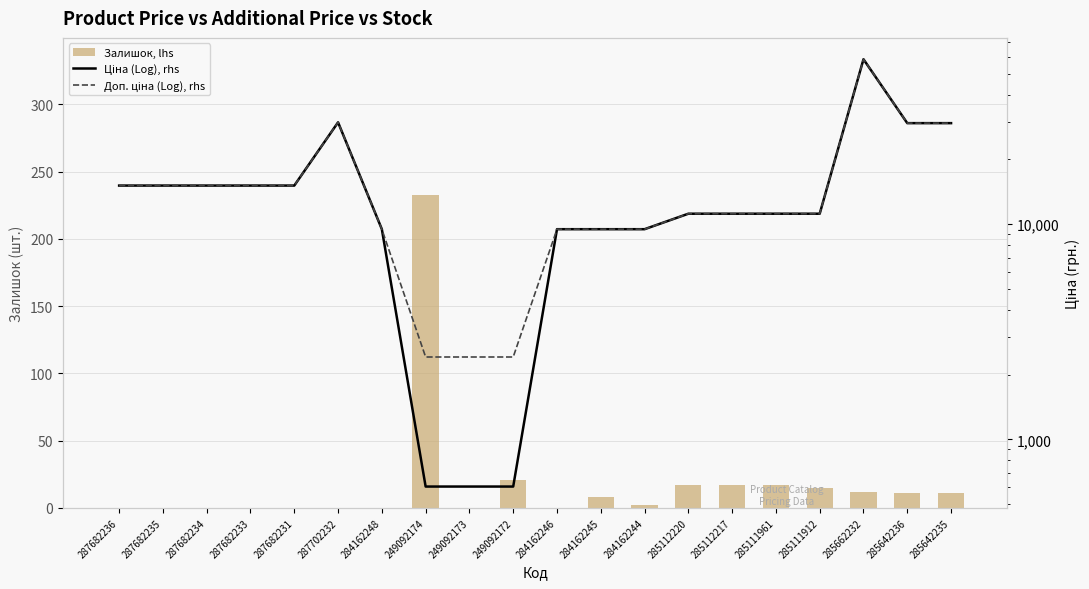

Is the value of Залишок at 285112220 greater than the value of Доп. ціна (Log), rhs at 285112217?

No